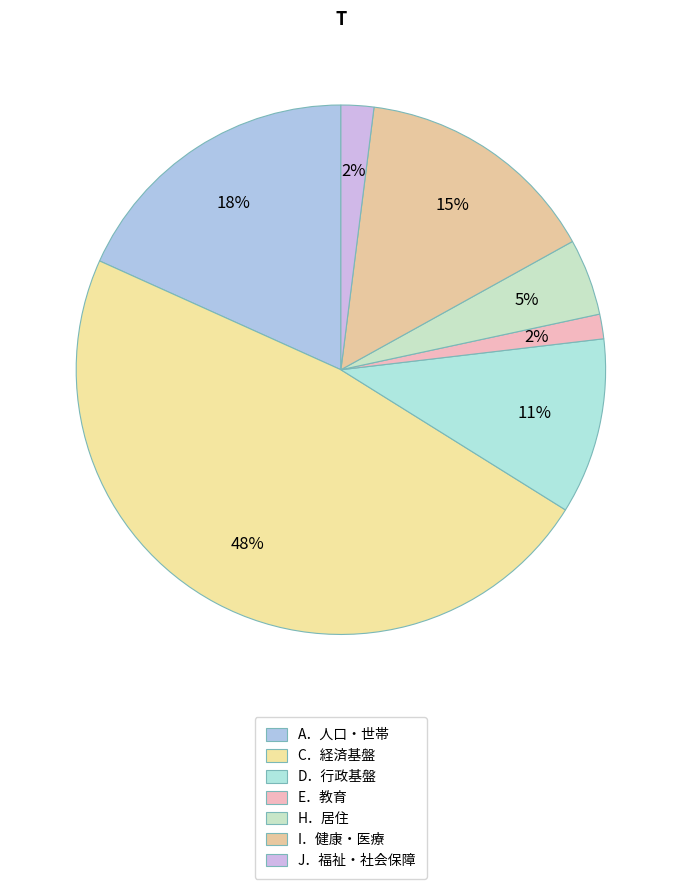

Which has a higher value, I．健康・医療 or A．人口・世帯?

A．人口・世帯